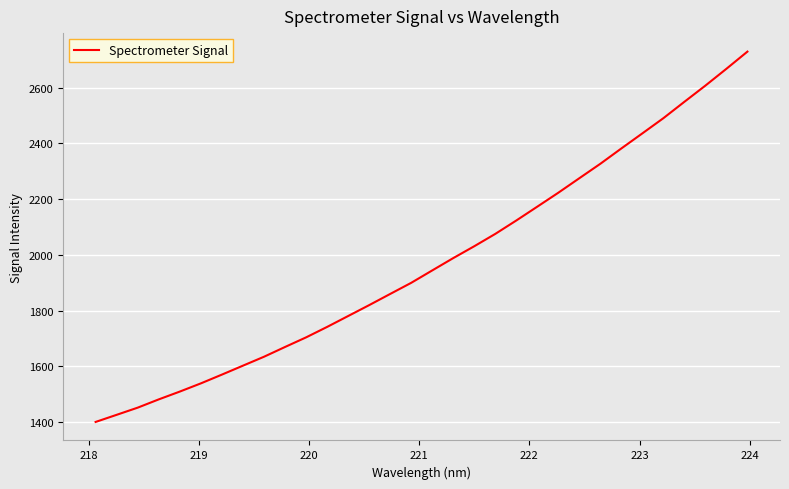

What is the smallest value displayed?

1400.3